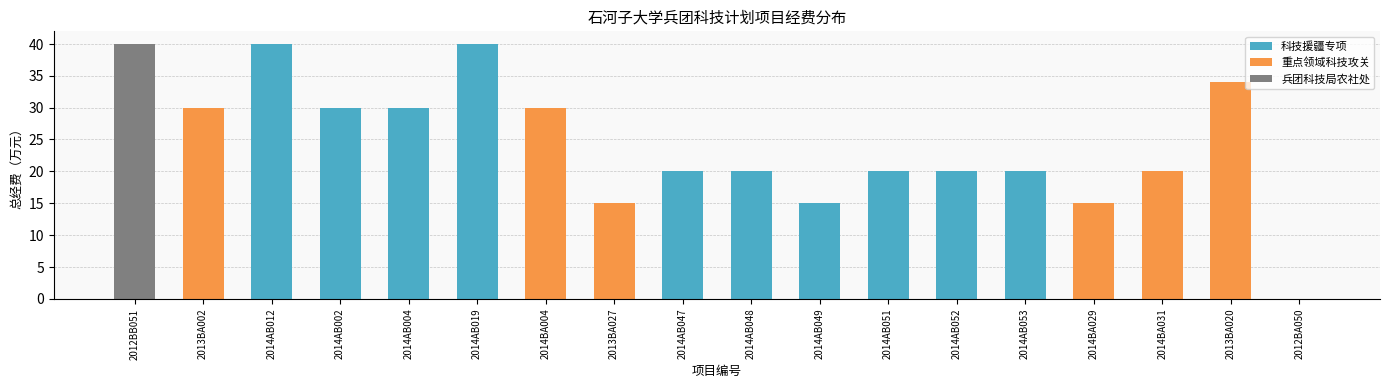

What is the difference between the maximum and minimum values in the 兵团科技局农社处 series?

40